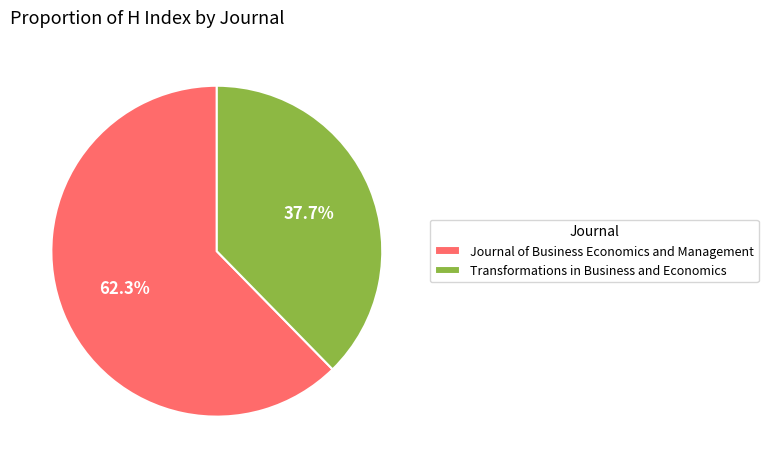

Rank the categories by value from lowest to highest.

Transformations in Business and Economics, Journal of Business Economics and Management